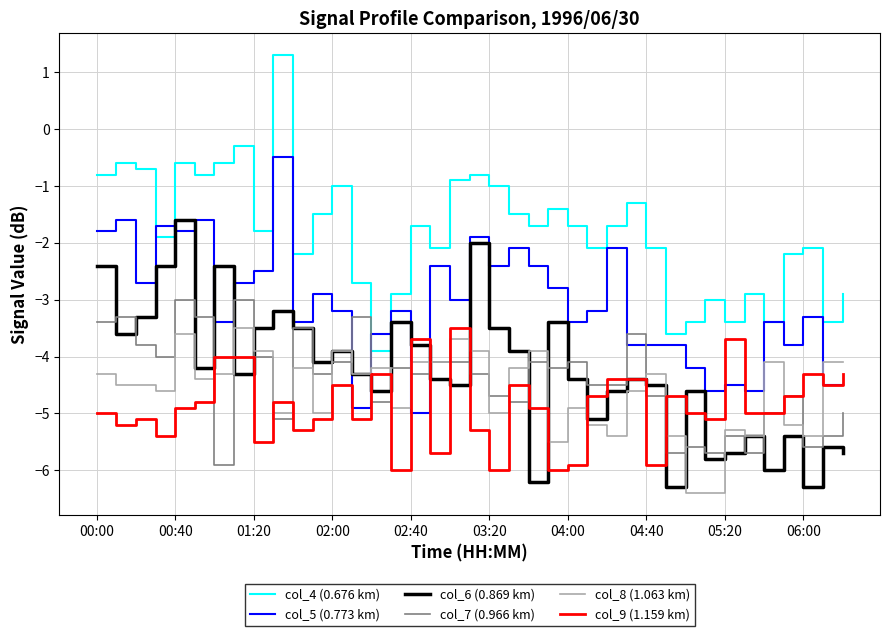

What is the lowest value of the col_7 (0.966 km) series?

-5.9